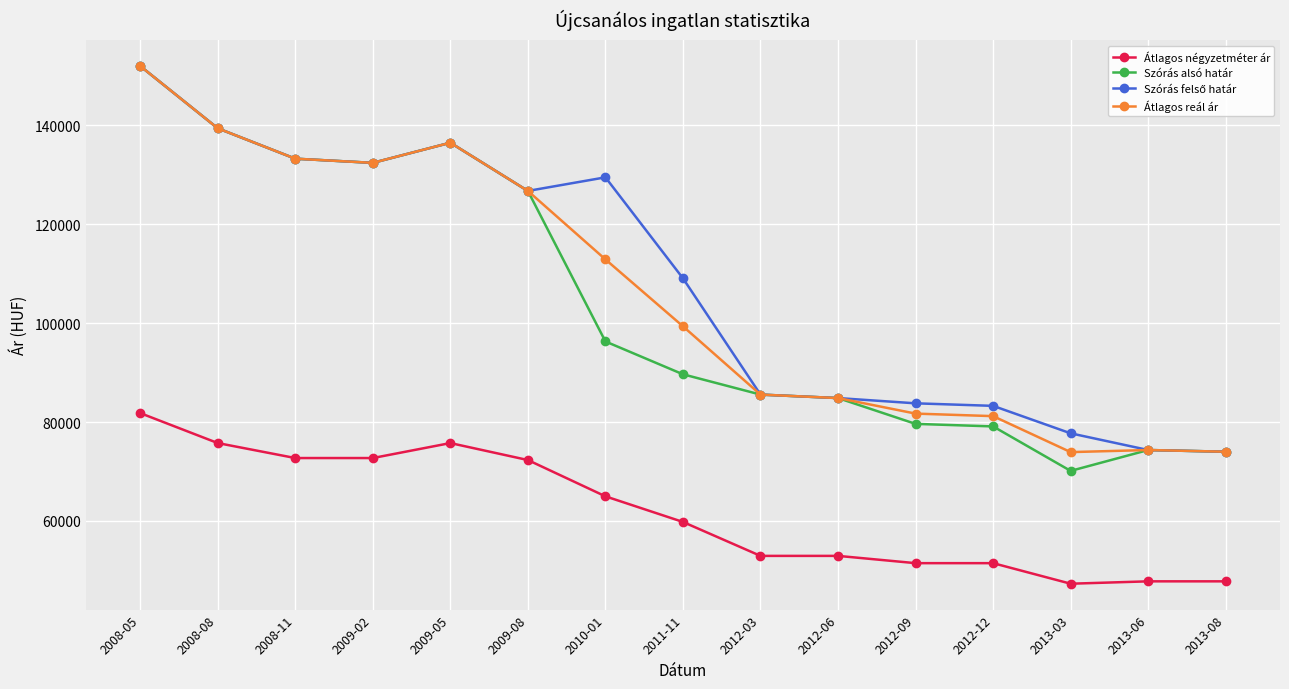

What is the average value of the Átlagos négyzetméter ár series?

61841